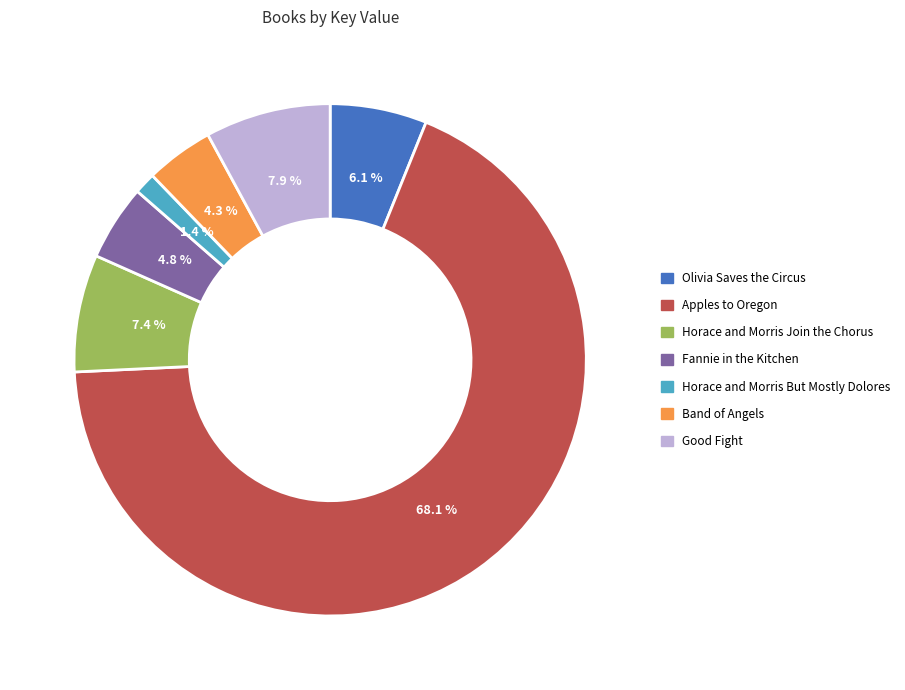

To the nearest percent, what is the difference between the largest and smallest slice percentages?

67%